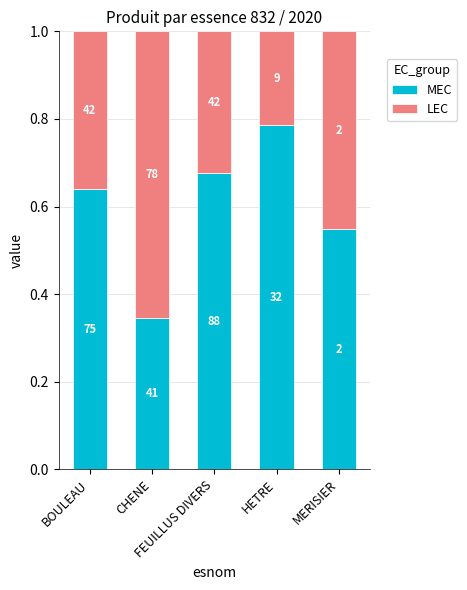

How many bars are there in total?

5